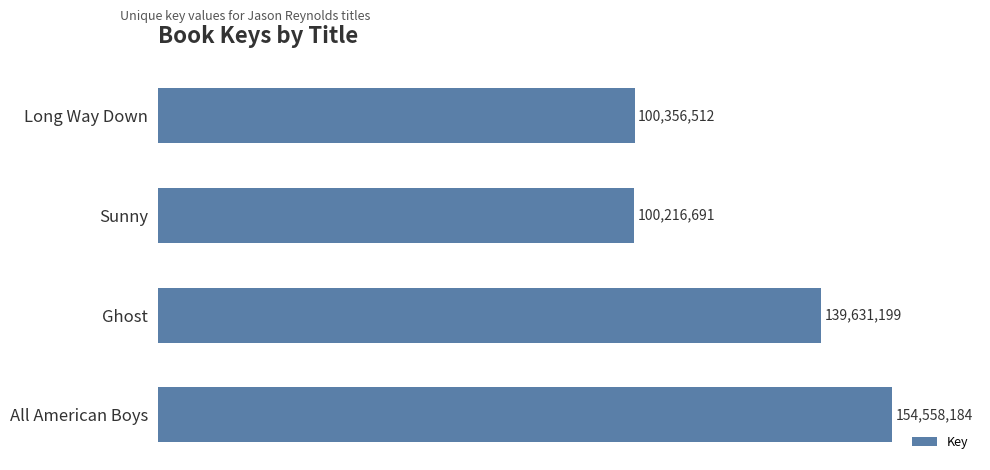

Is it true that the value at Long Way Down is 175771420?

False